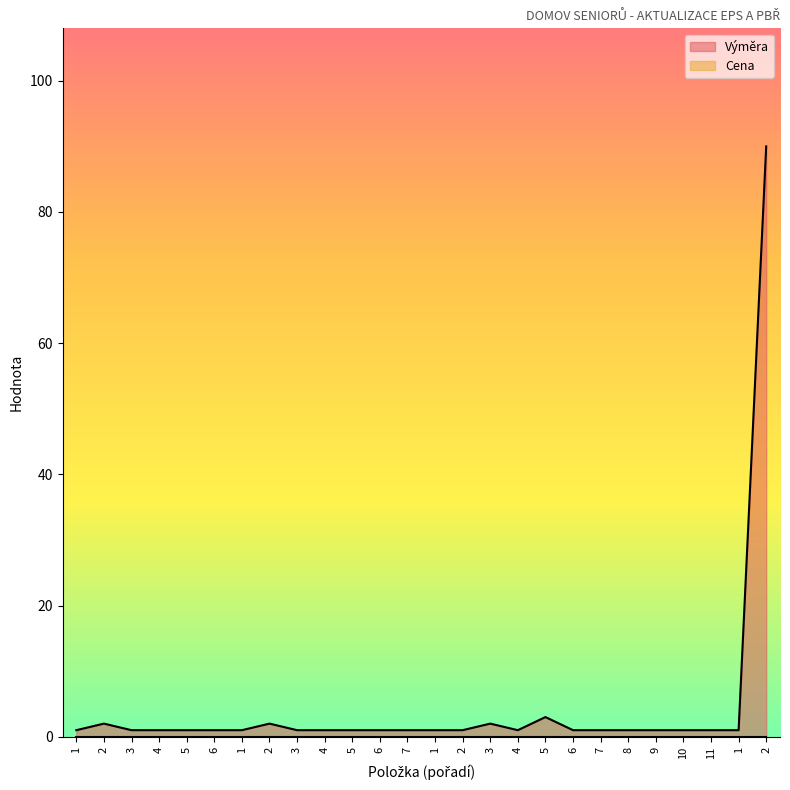

What is the label of the 1st point from the left?

1